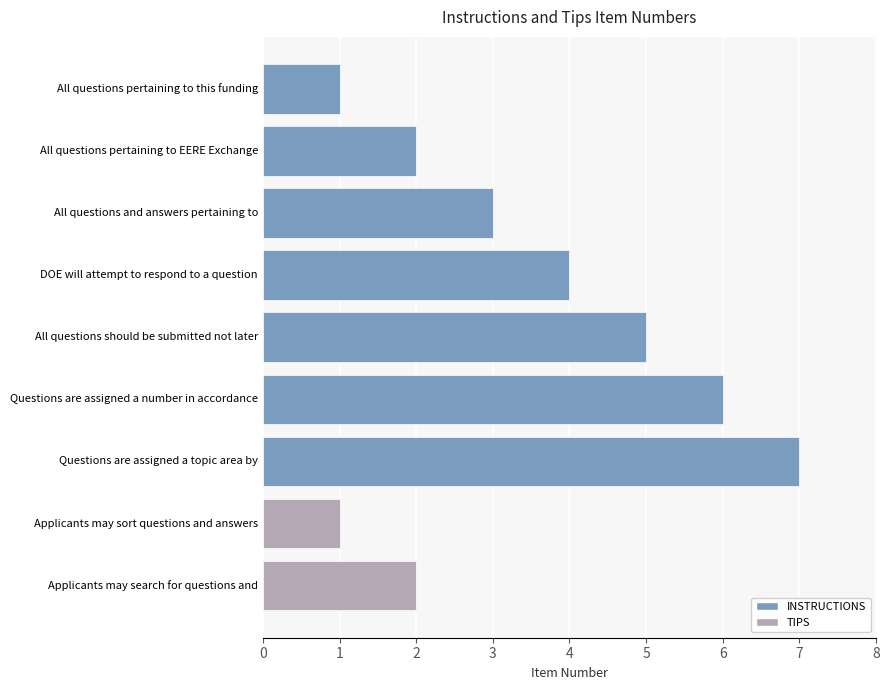

What is the sum of all values?

31